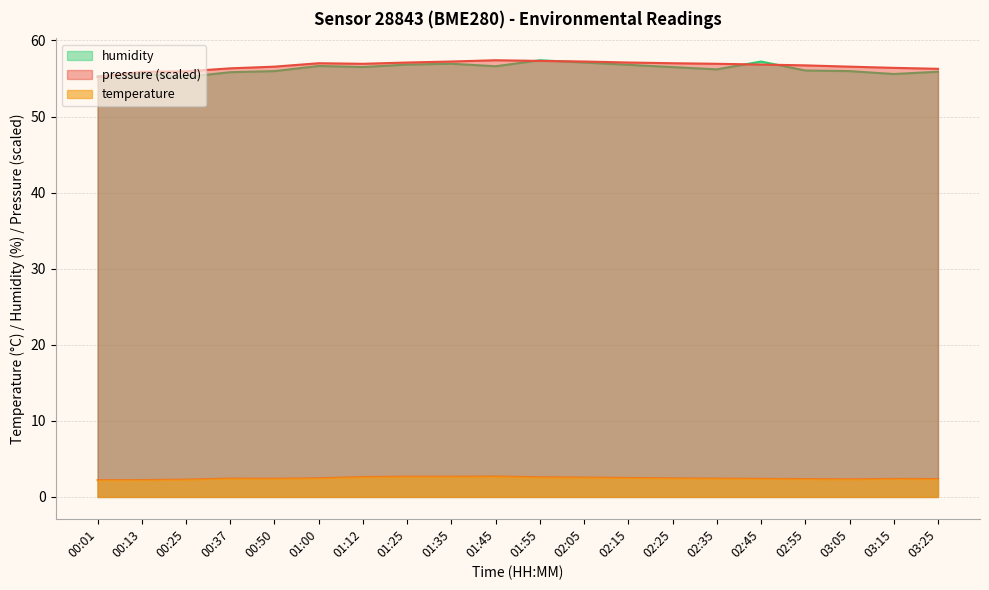

What is the difference between the maximum and second lowest values in the temperature series?

0.5